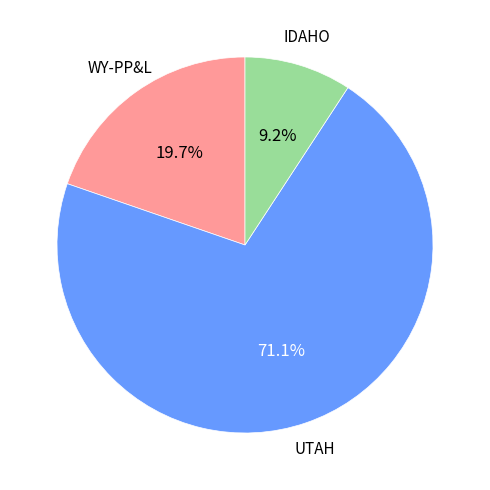

Is there any slice that represents more than half of the pie?

Yes